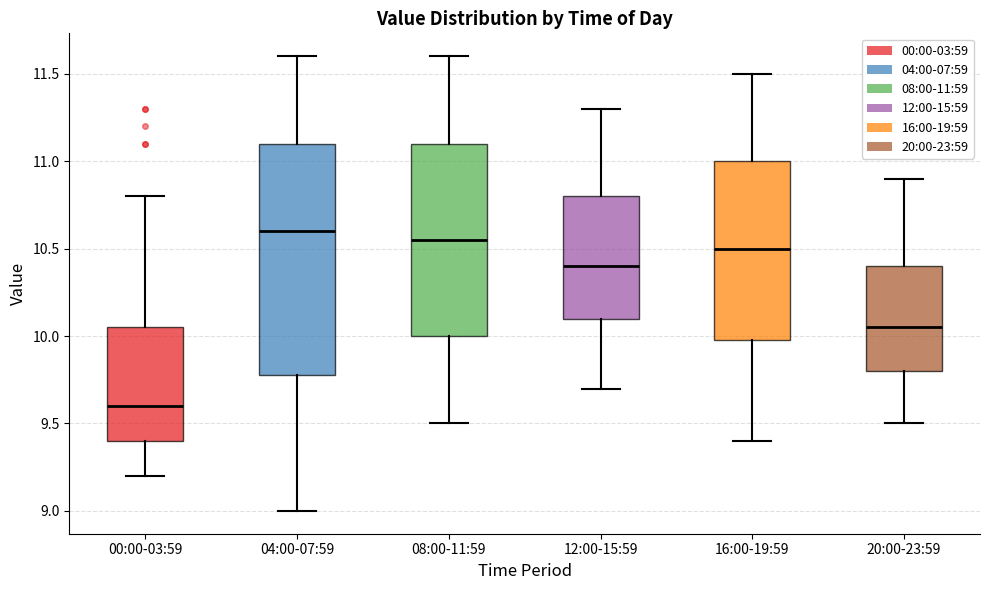

Which box is the tallest, from its lower edge to its upper edge?

04:00-07:59